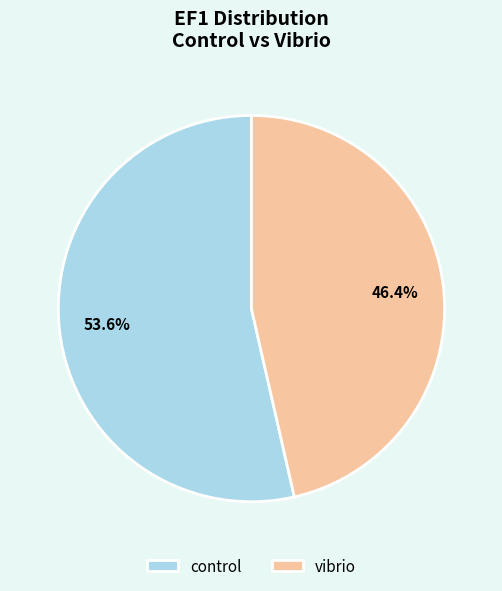

What is the majority slice?

control